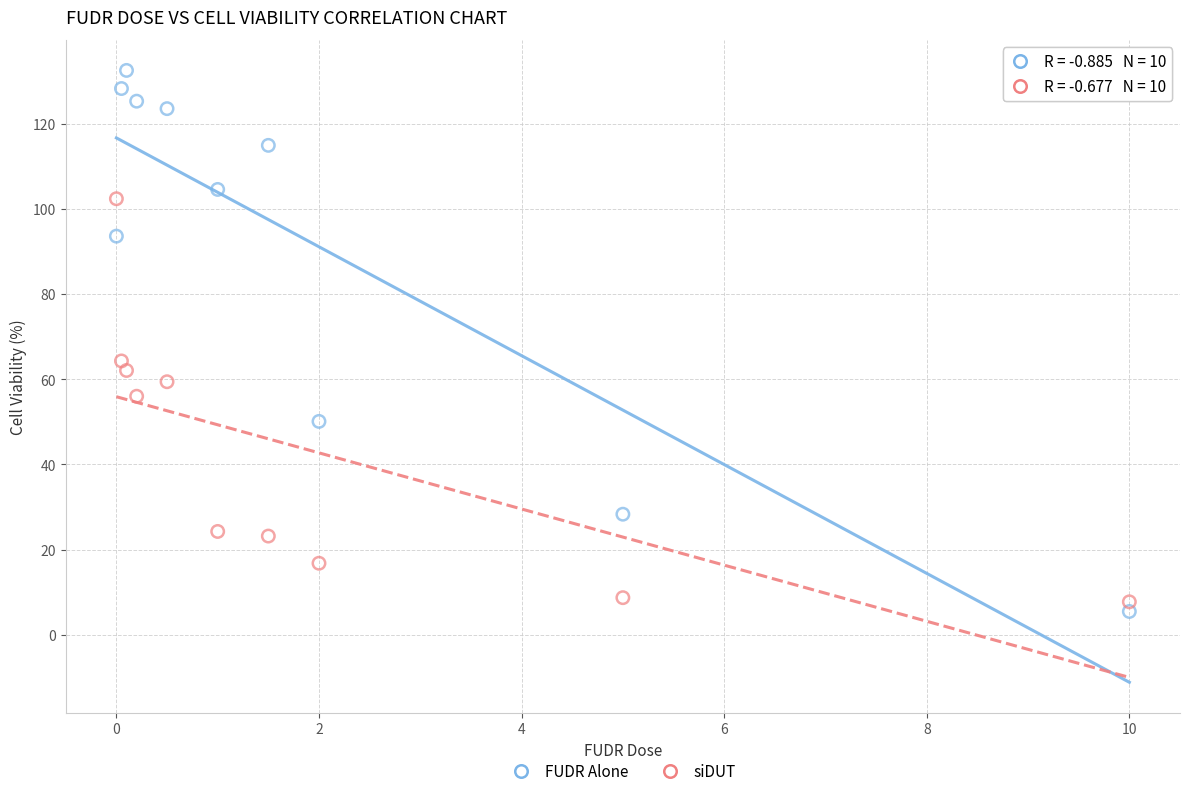

Which series reaches the maximum Y coordinate?

FUDR Alone